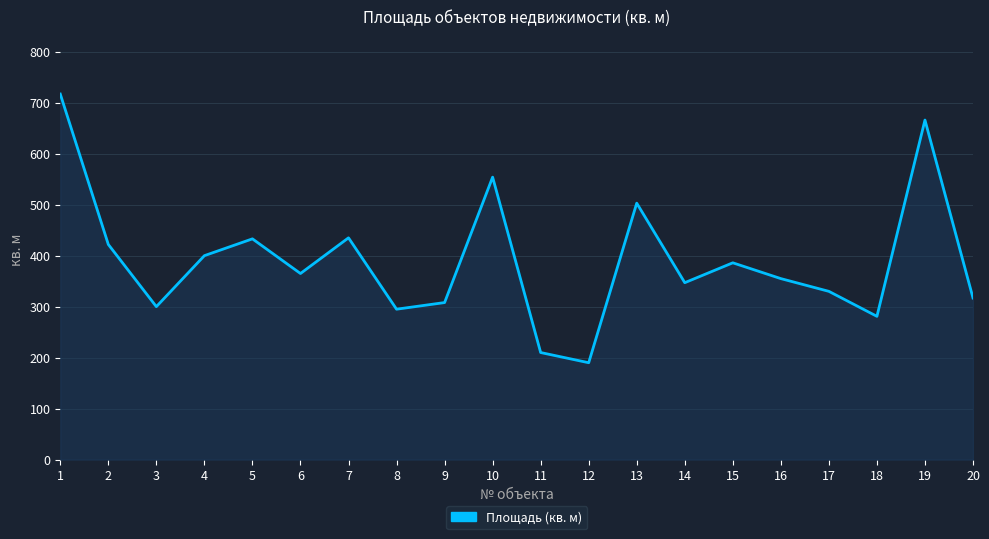

How many lines are shown in the chart?

1